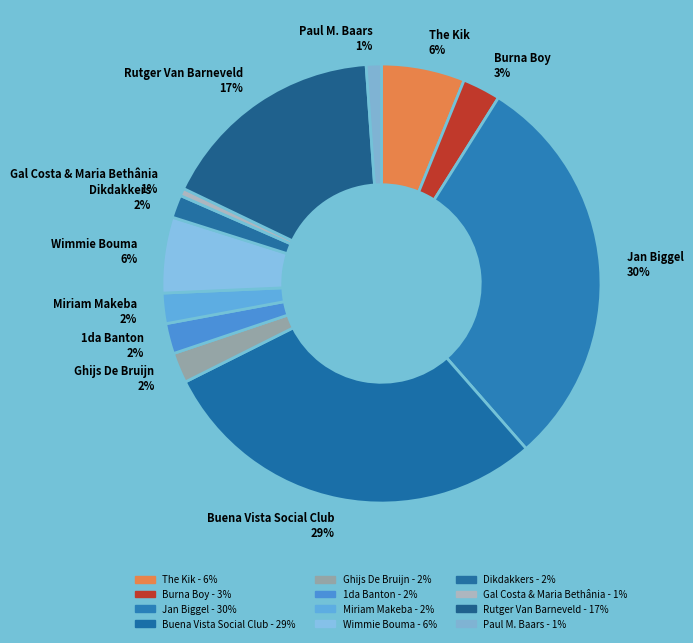

Which category has the biggest portion of the pie?

Jan Biggel